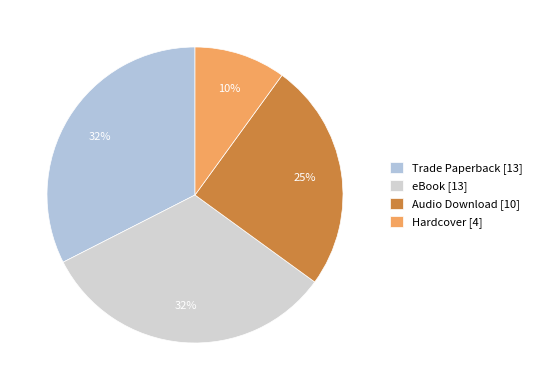

Which category has the smallest portion of the pie?

Hardcover